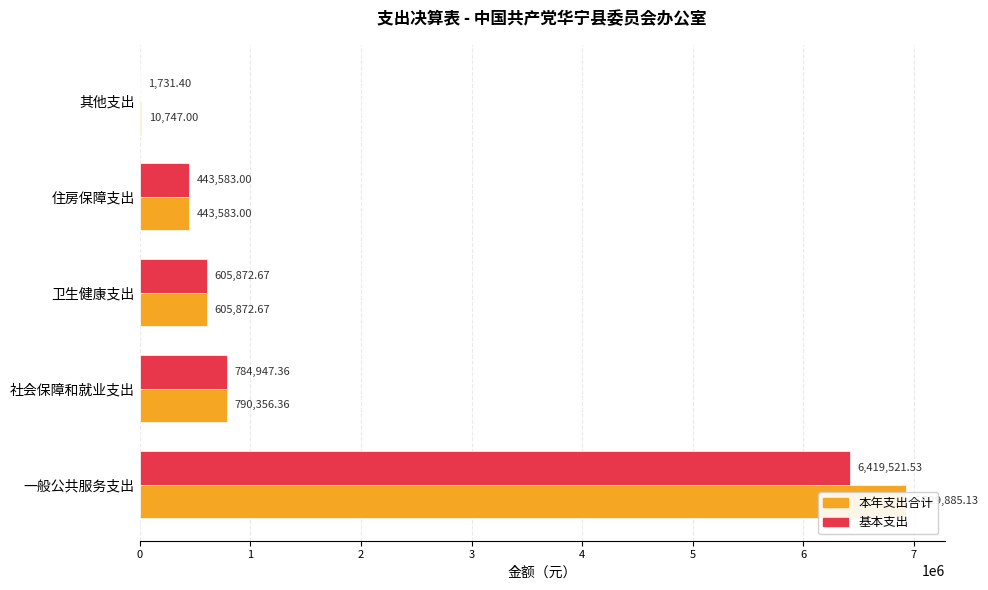

Are the bars grouped side by side (vs. stacked)?

Yes